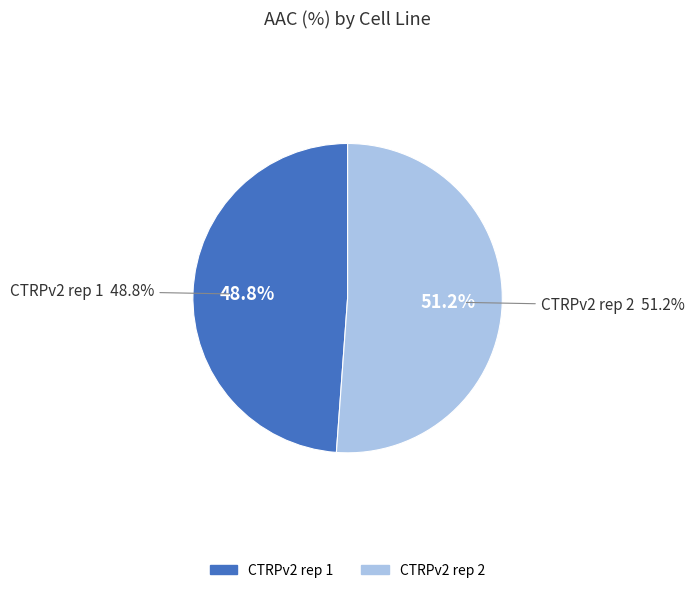

Rank the categories by value from highest to lowest.

CTRPv2 rep 2, CTRPv2 rep 1